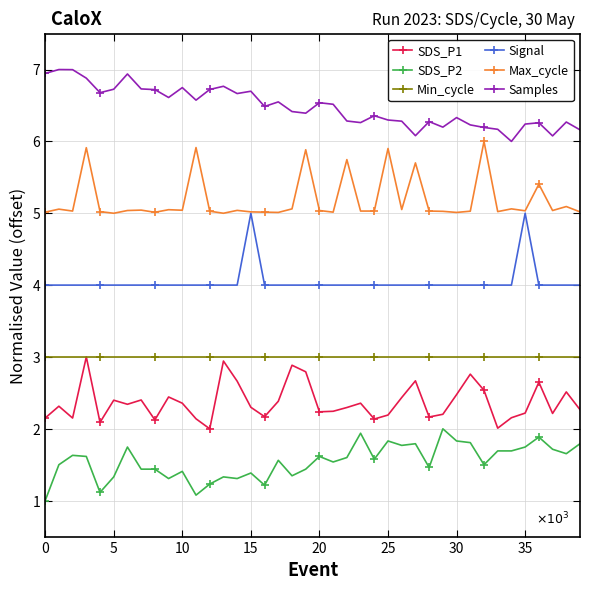

Which series has the largest total across all categories?

Samples